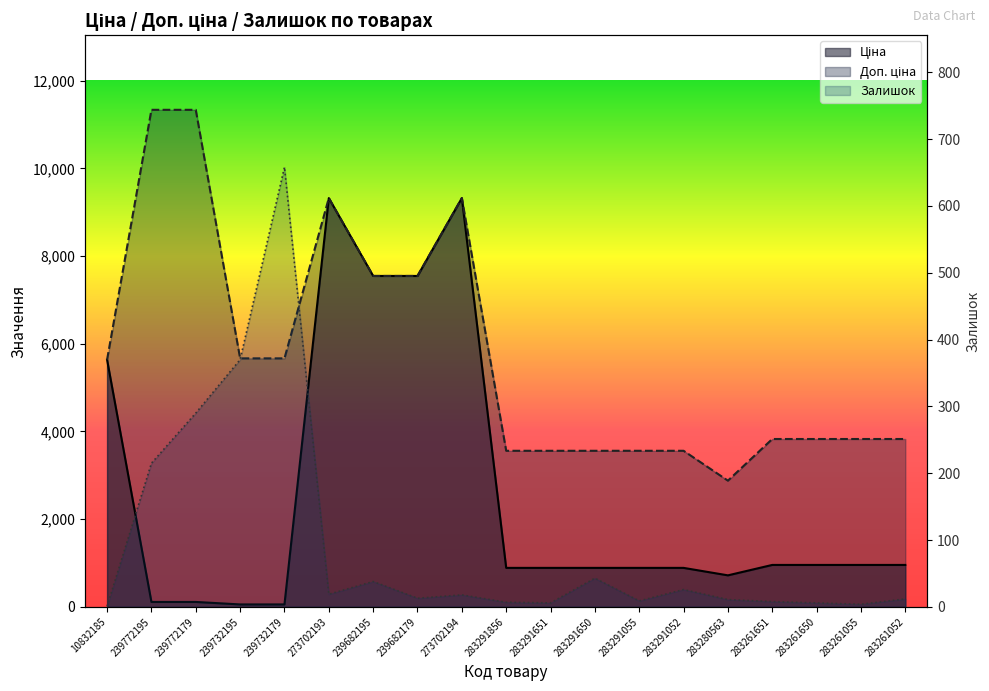

Reading left to right, what are all the values shown in this chart?

Ціна: 5636.0	113.3	113.3	56.7	56.7	9321.4	7545.9	7545.9	9321.4	889.9	889.9	889.9	889.9	889.9	719.6	957.1	957.1	957.1	957.1
Доп. ціна: 5636.0	11334.0	11334.0	5667.0	5667.0	9321.4	7545.9	7545.9	9321.4	3559.7	3559.7	3559.7	3559.7	3559.7	2878.5	3828.4	3828.4	3828.4	3828.4
Залишок: 1.0	215.0	290.0	370.0	658.0	19.0	38.0	13.0	18.0	7.0	6.0	43.0	9.0	26.0	11.0	8.0	6.0	4.0	12.0